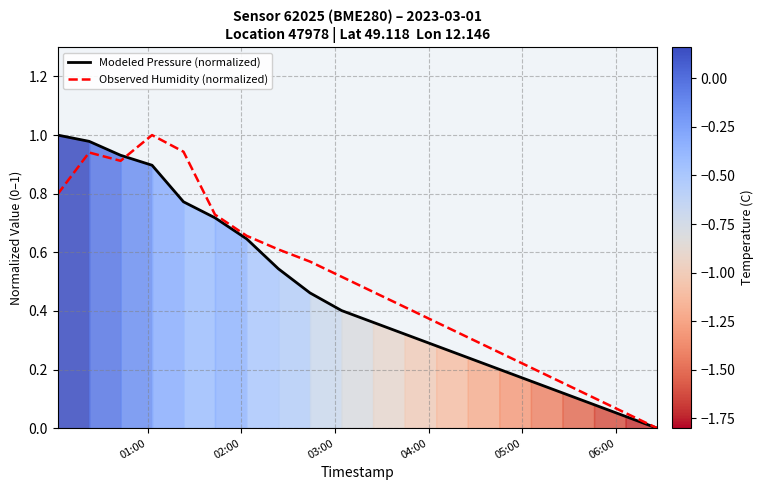

At how many categories does at least one series exceed 0?

19